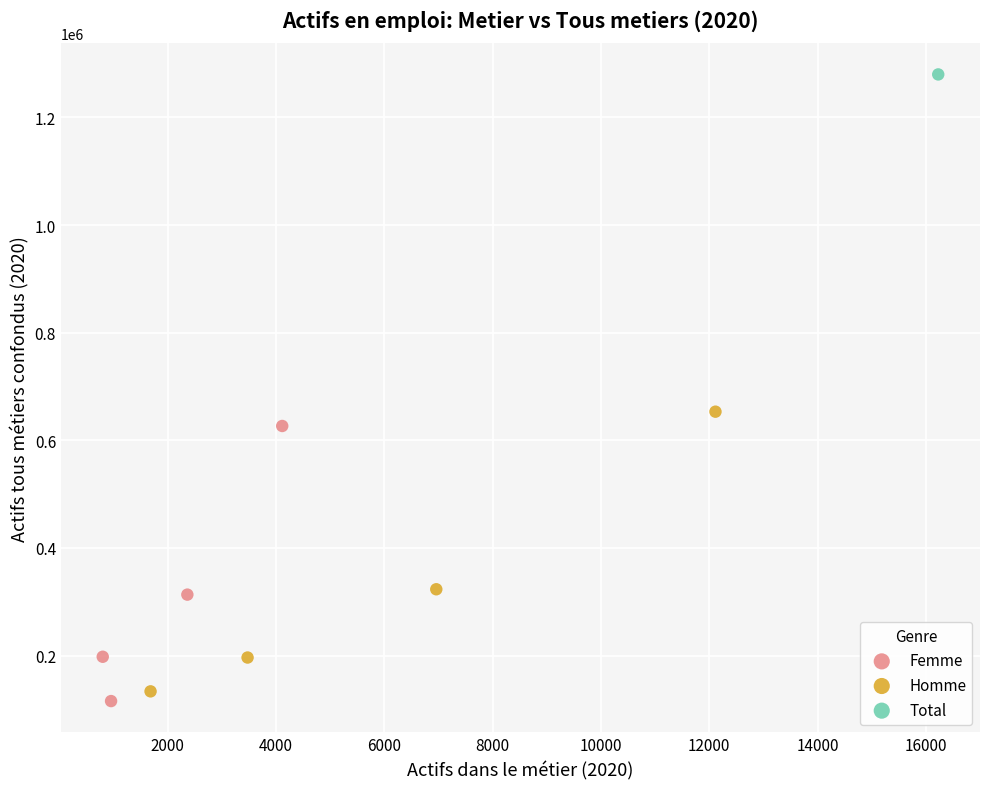

Which series reaches the minimum Y coordinate?

Femme